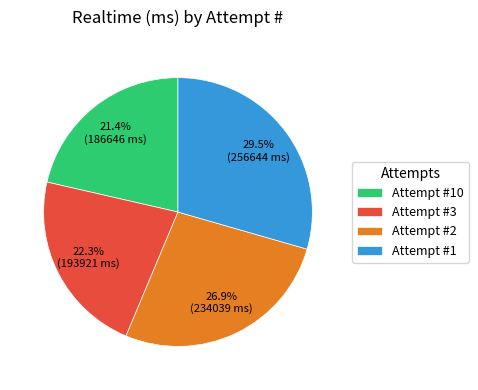

To the nearest percent, what is the difference between the Attempt #10 and Attempt #2 slice percentages?

5%